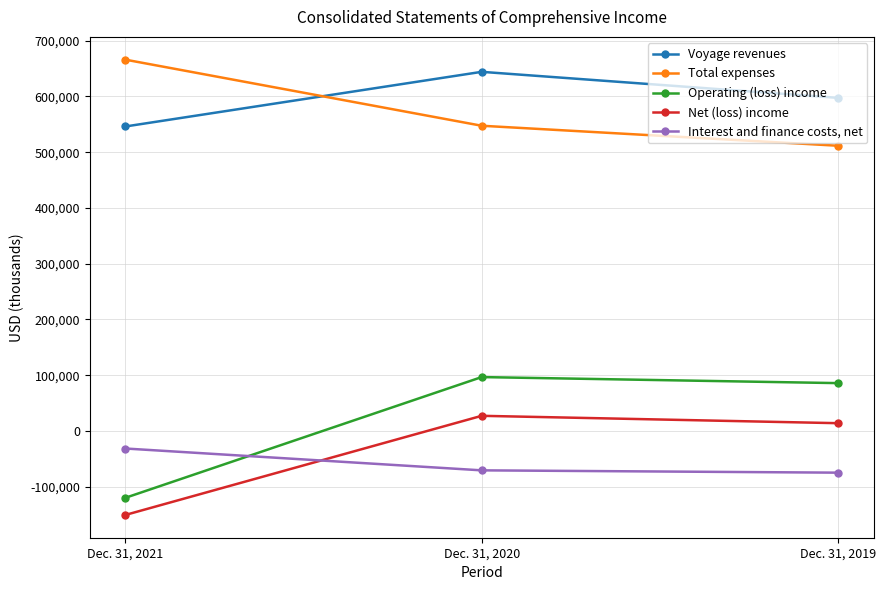

At which label does Interest and finance costs, net first exceed -70579?

Dec. 31, 2021